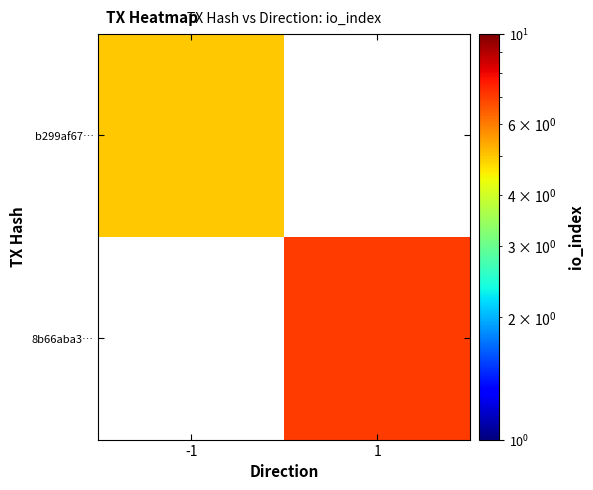

How many categories are shown in the chart?

2